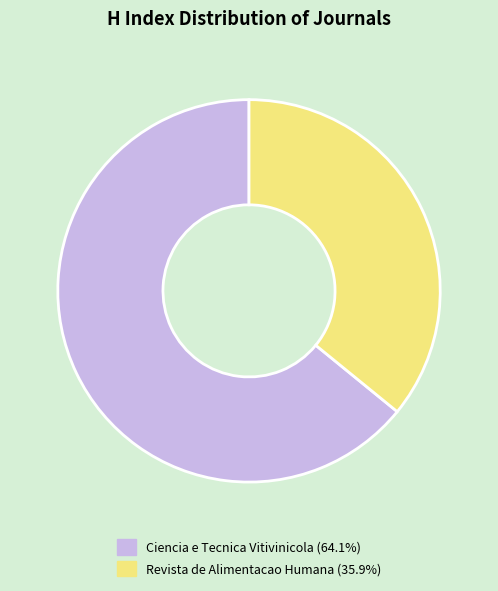

What is the majority slice?

Ciencia e Tecnica Vitivinicola